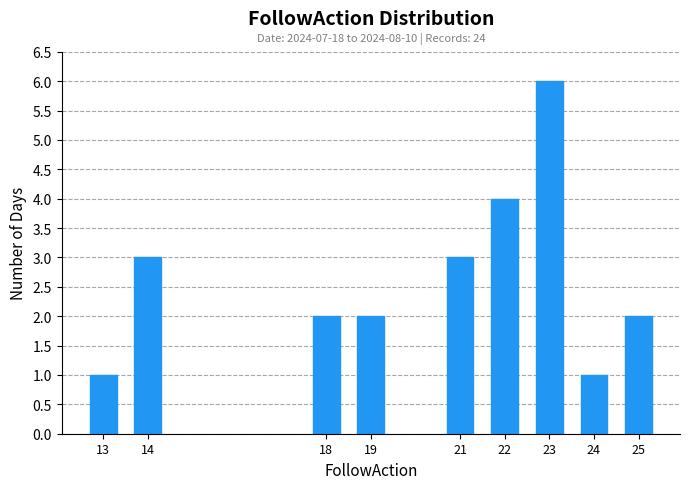

Reading left to right, transcribe all the data shown in this chart.

13=1	14=3	18=2	19=2	21=3	22=4	23=6	24=1	25=2